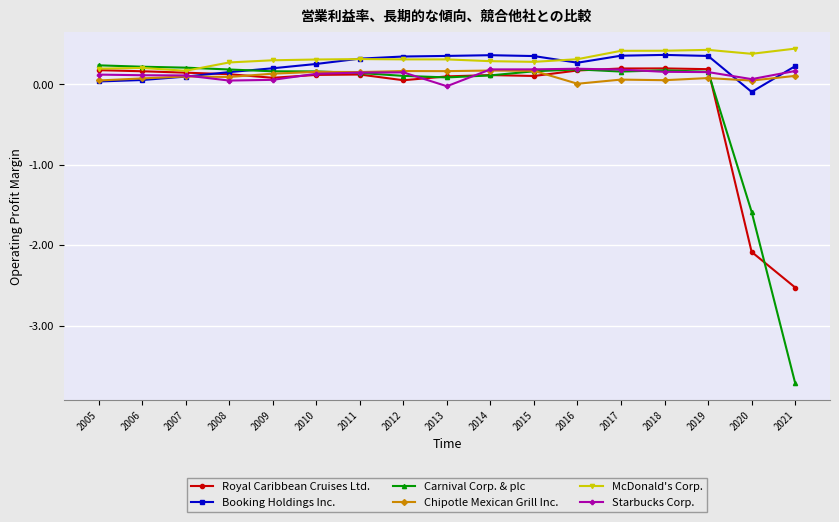

Is it true that Starbucks Corp. equals 0.2 at 2015?

True